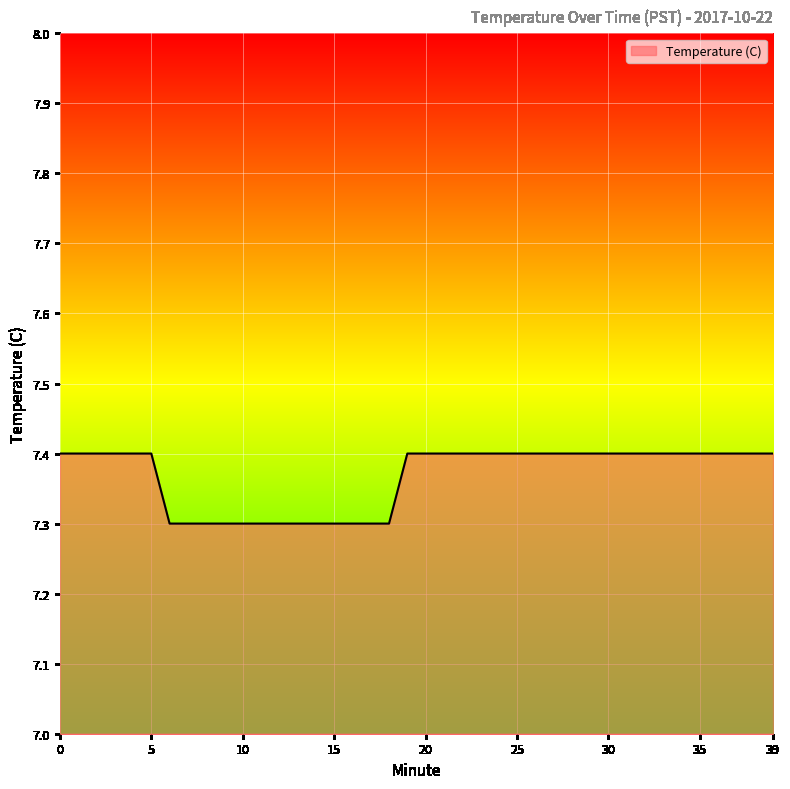

What is the greatest value displayed?

7.4